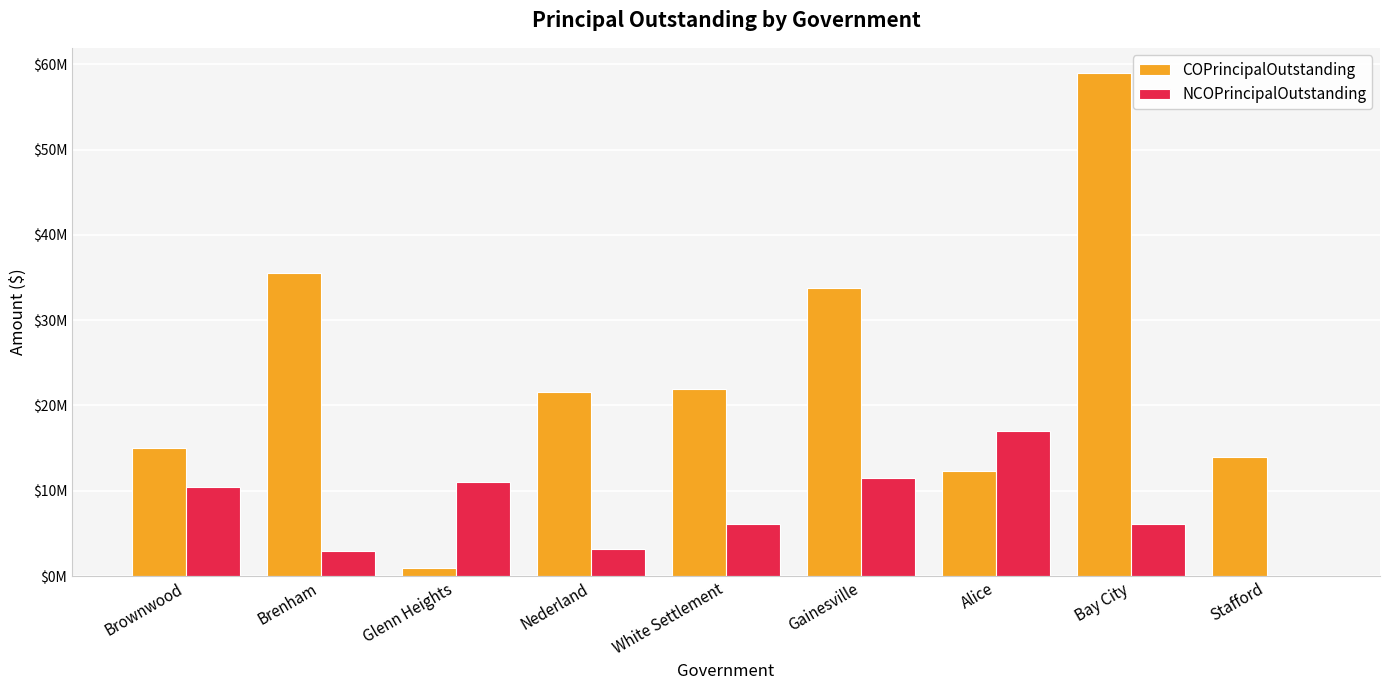

What are all the series names shown in the legend?

COPrincipalOutstanding, NCOPrincipalOutstanding